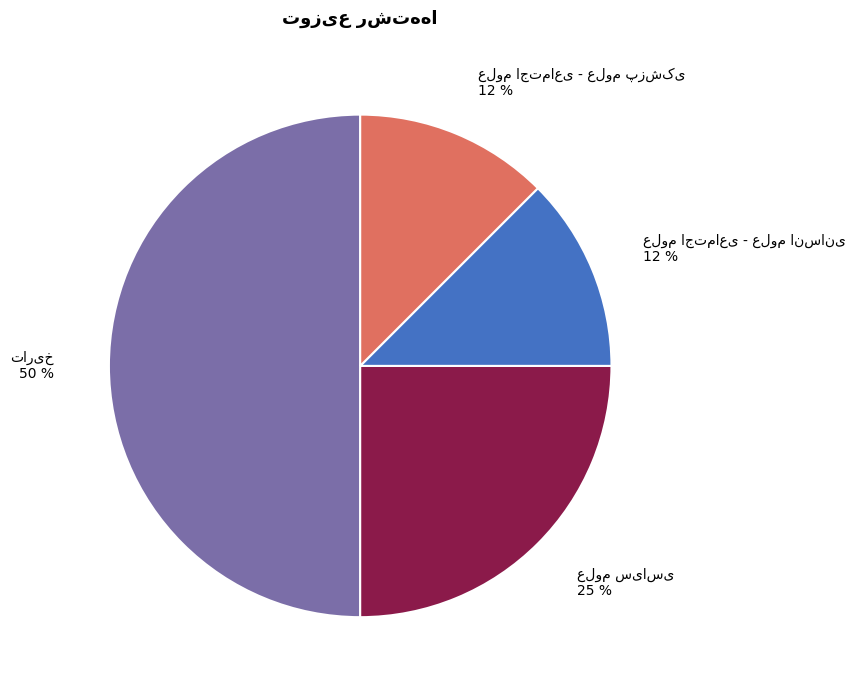

To the nearest percent, what is the average slice percentage?

25%